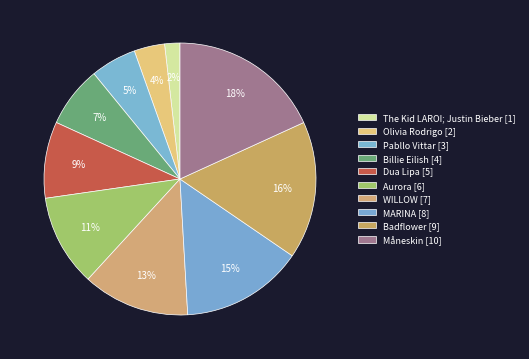

To the nearest percent, what portion does MARINA represent?

15%